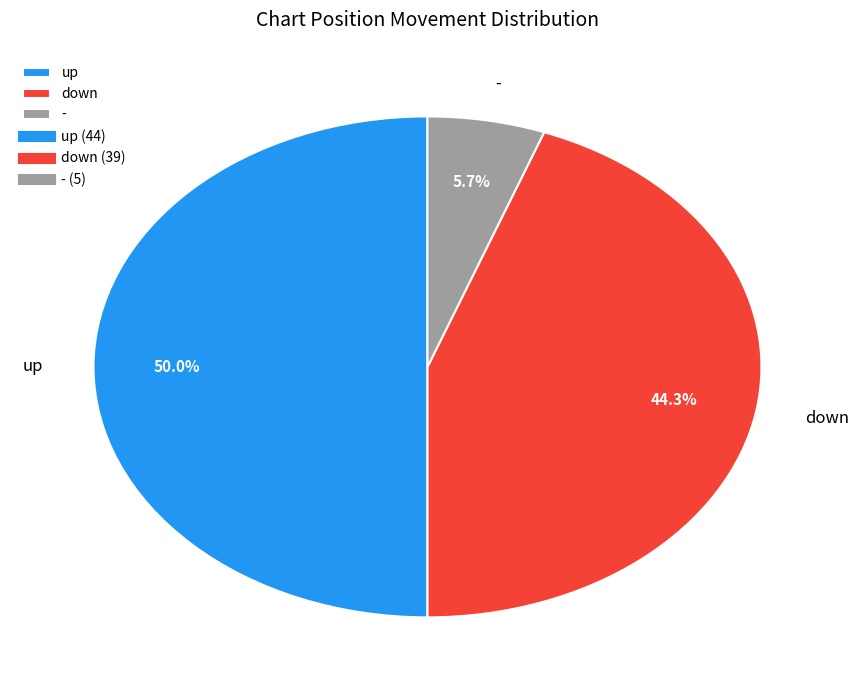

To the nearest percent, what is the combined percentage of down and -?

50%